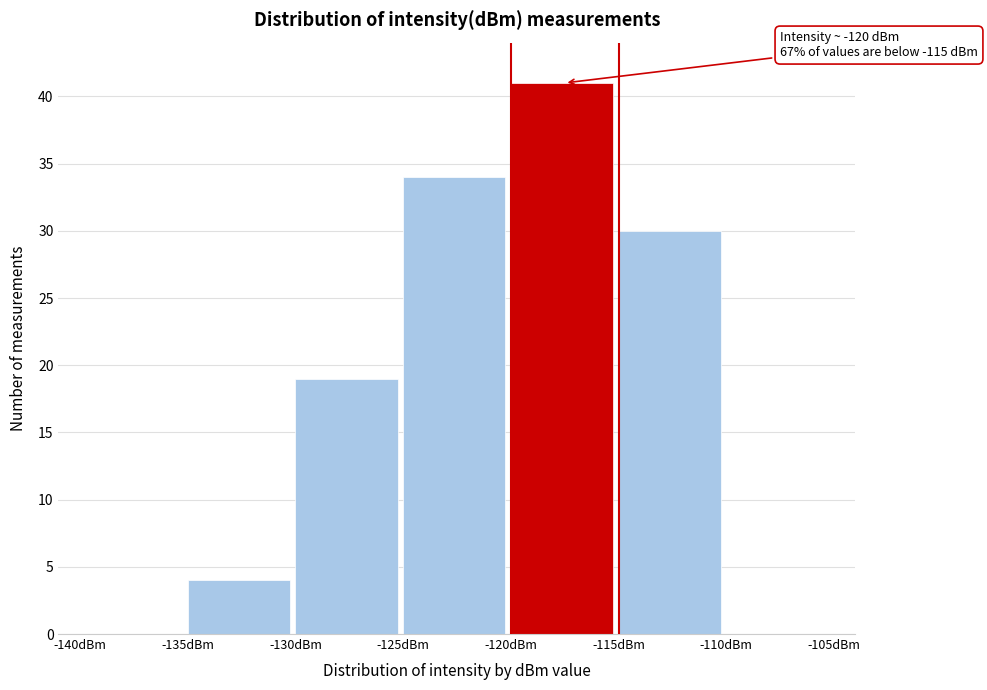

Which range on the x-axis has the tallest bar?

-120 to -115